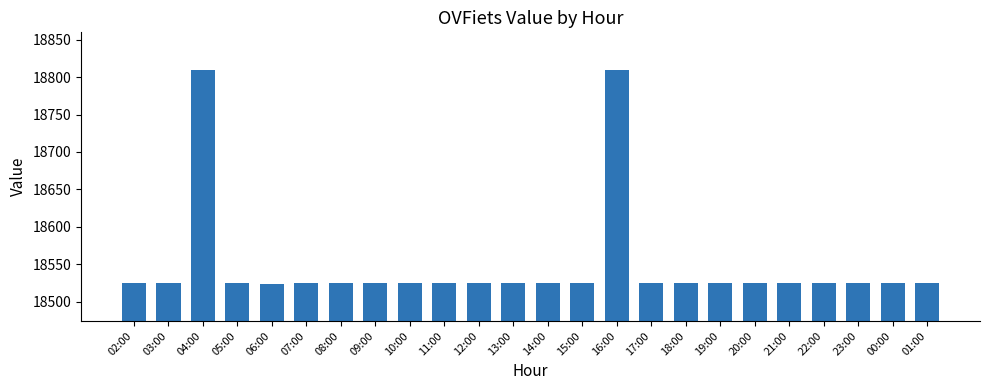

What is the value of the 4th bar from the left?

18525